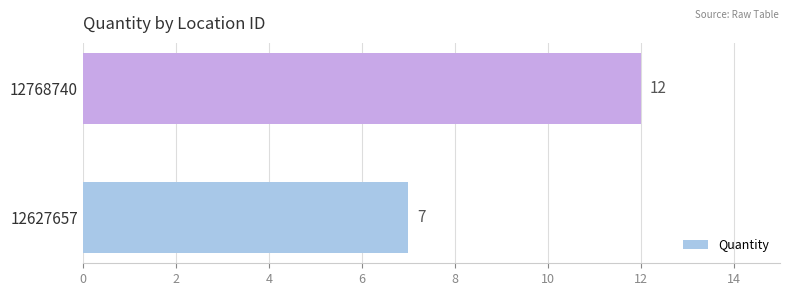

Count the number of categories in the chart.

2